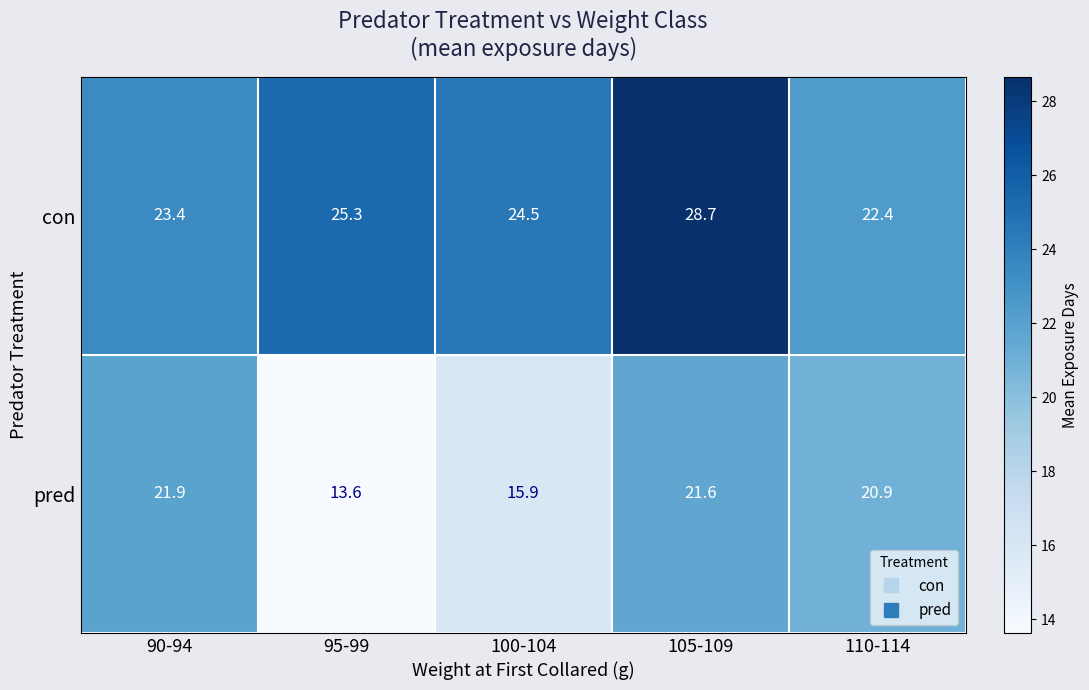

Reading left to right, what are all the values shown in this chart?

con: 23.4	25.3	24.5	28.7	22.4
pred: 21.9	13.6	15.9	21.6	20.9